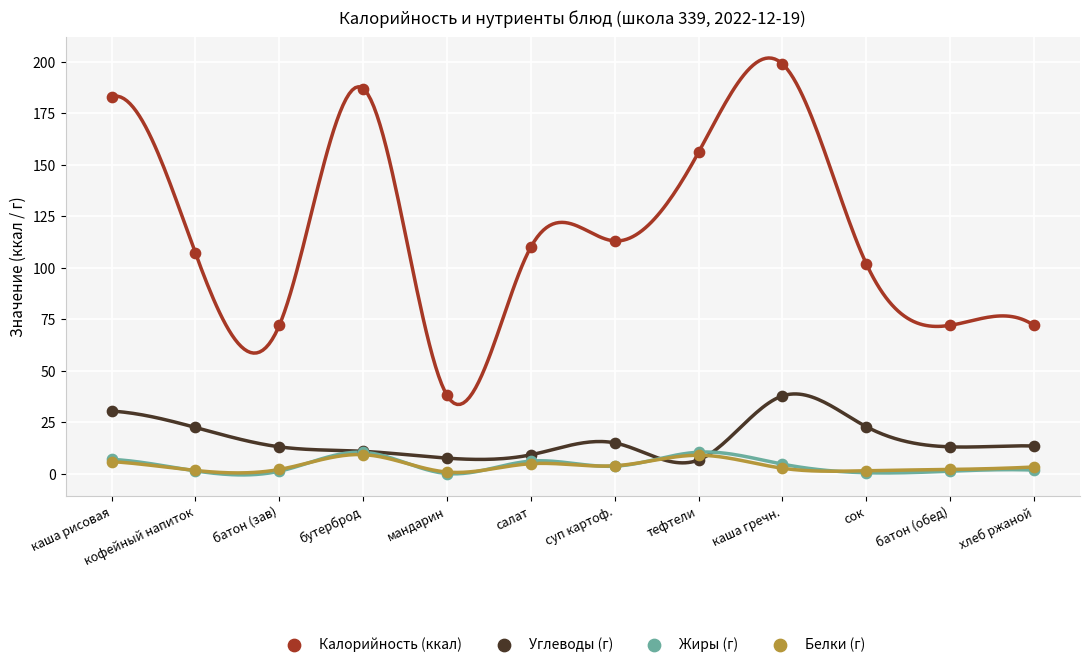

Which series contains the highest Y value?

Калорийность (ккал)